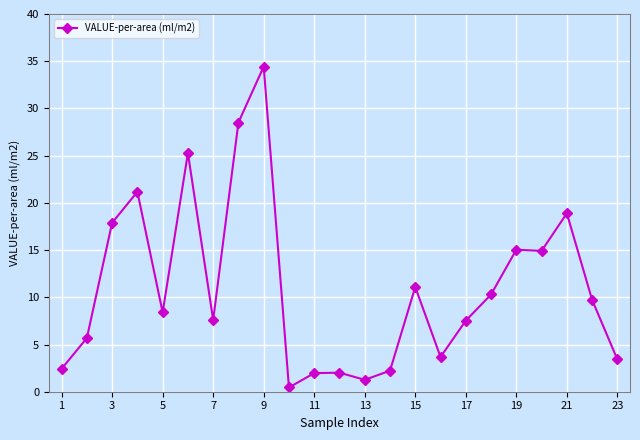

True or false: there are more than 2 points higher than both neighbors.

True